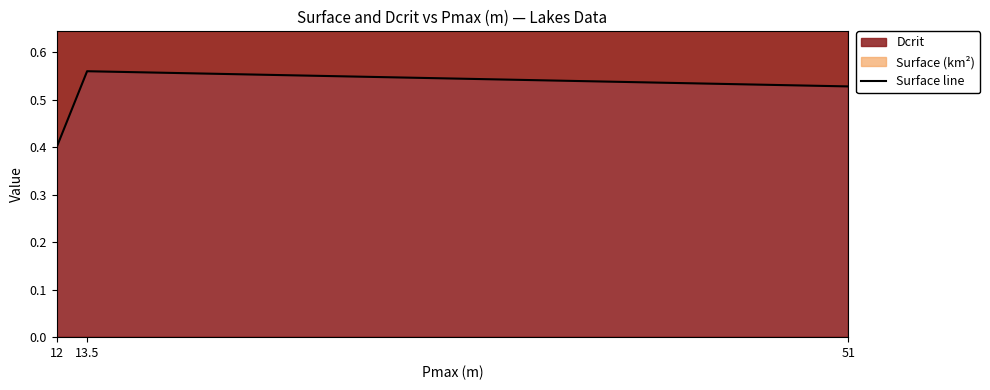

Reading right to left, transcribe all the data shown in this chart.

51=0.5	13.5=0.6	12=0.4